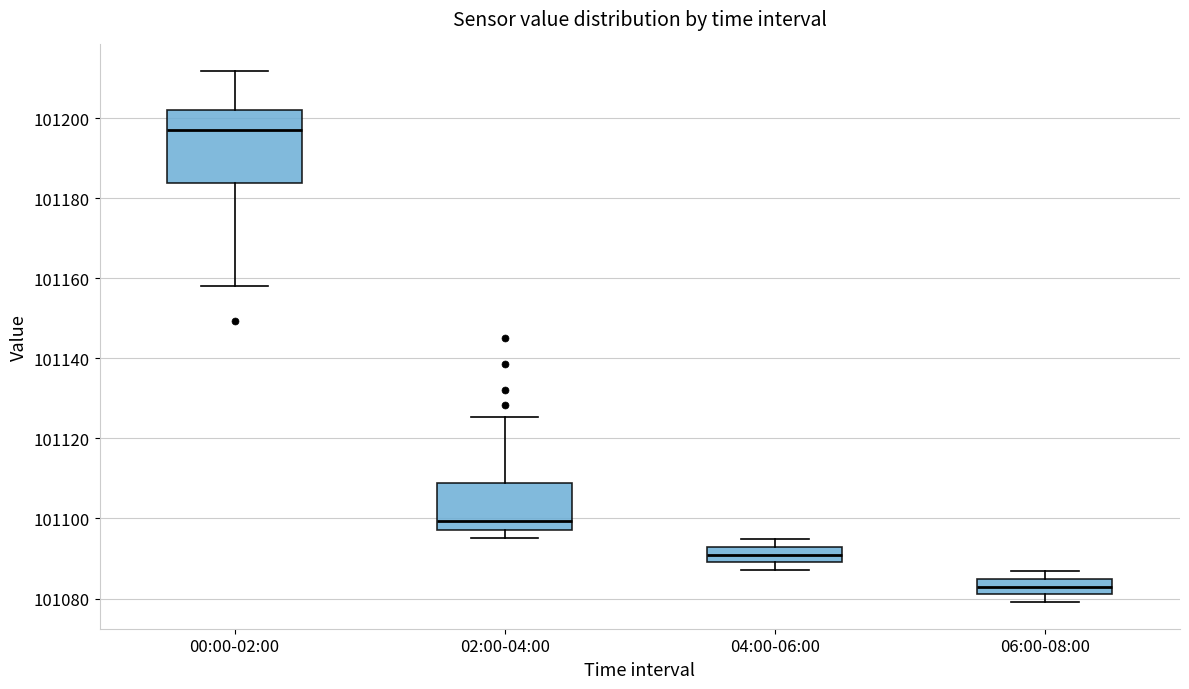

Reading left to right, read every box against the y-axis: the position of its median line, the range the box covers, and the ends of its whiskers. The values are not printed on the chart, so give them approximately, as read against the axis.

00:00-02:00: median 101196, box 101184 to 101202, whiskers 101158 to 101212
02:00-04:00: median 101100, box 101098 to 101108, whiskers 101096 to 101126
04:00-06:00: median 101092 (inside the box), box 101090 to 101092, whiskers 101088 to 101094
06:00-08:00: median 101084 (inside the box), box 101082 to 101084, whiskers 101080 to 101086